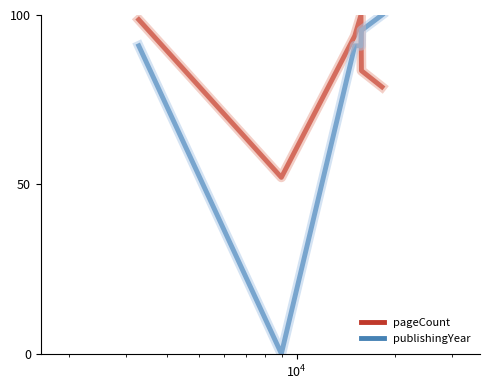

How many categories are shown in the chart?

6